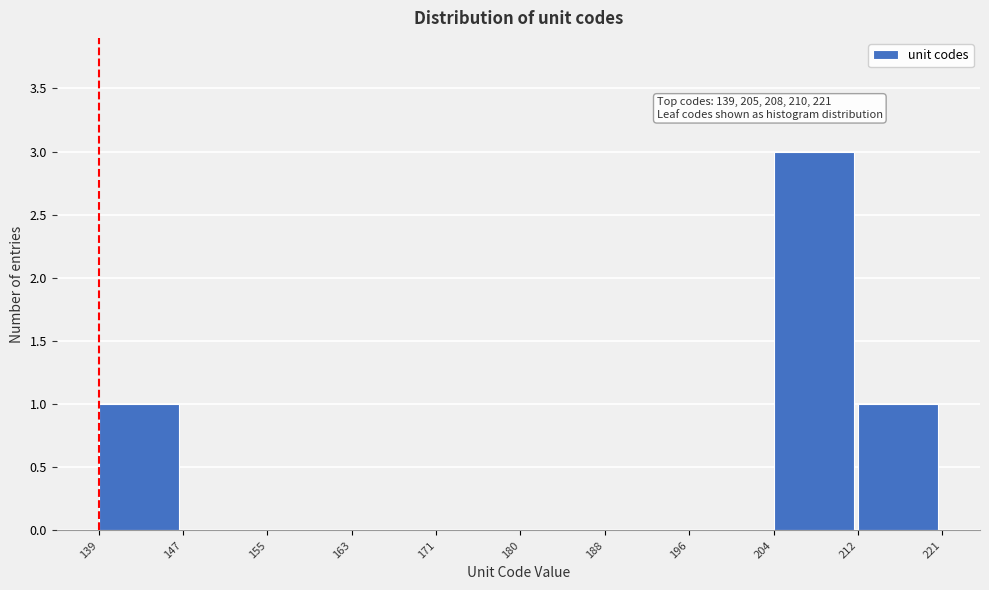

Over which range of the x-axis is the bar tallest?

204 to 212